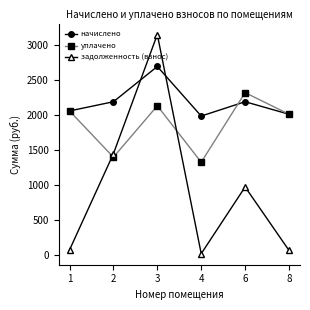

Which series has the largest total across all categories?

начислено